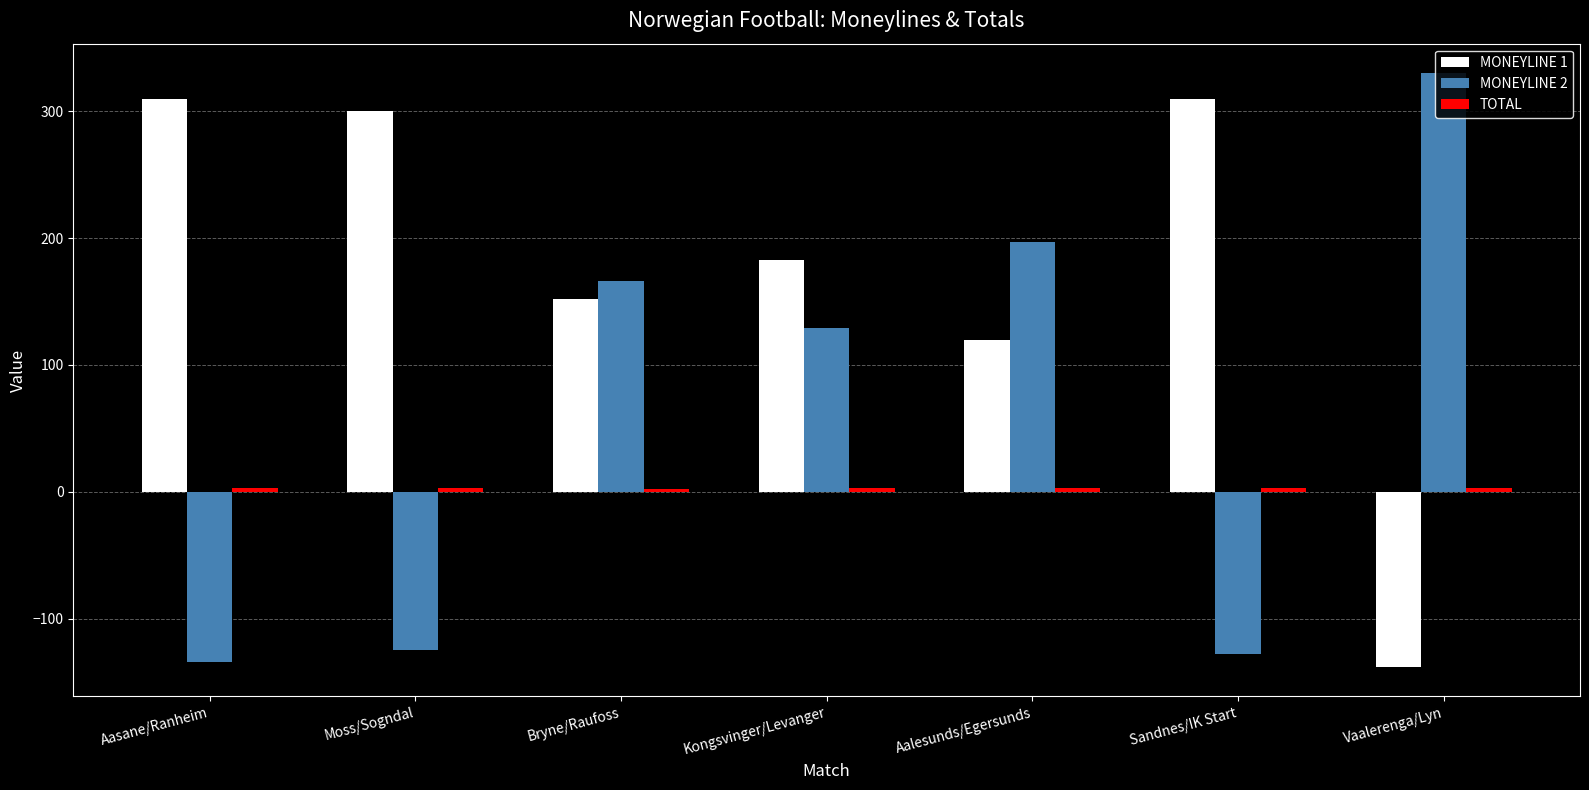

The MONEYLINE 2 series shows -66.5 at Aasane/Ranheim. True or false?

False